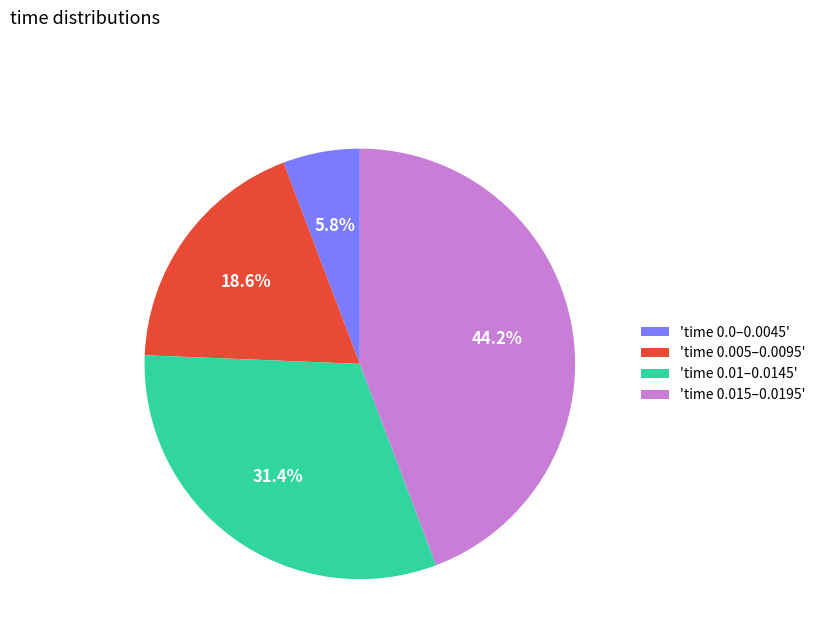

What is the ratio of the value at 'time 0.005–0.0095' to the value at 'time 0.0–0.0045'?

3.2